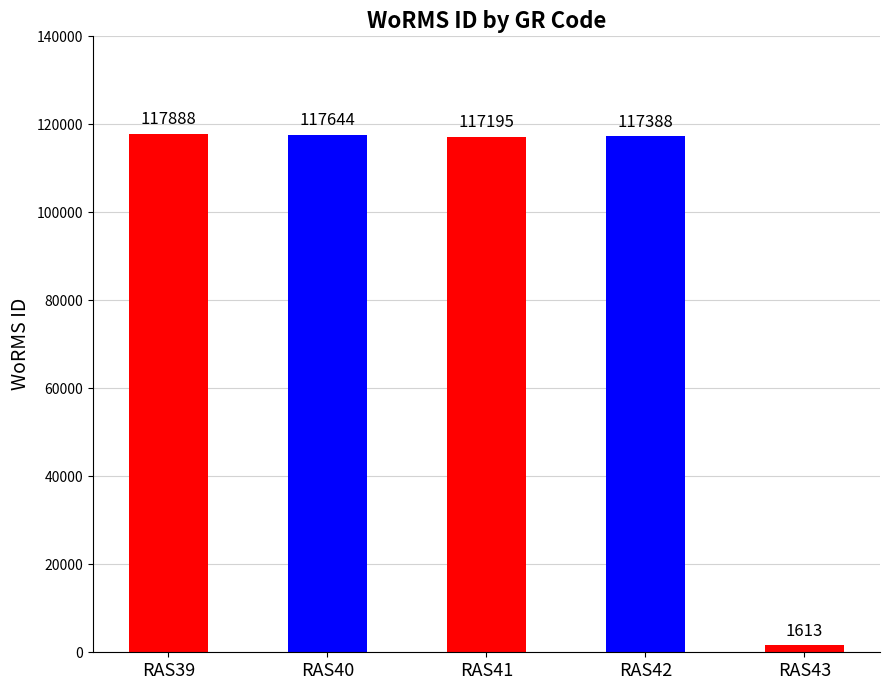

Is it true that the value at RAS42 is 117388?

True